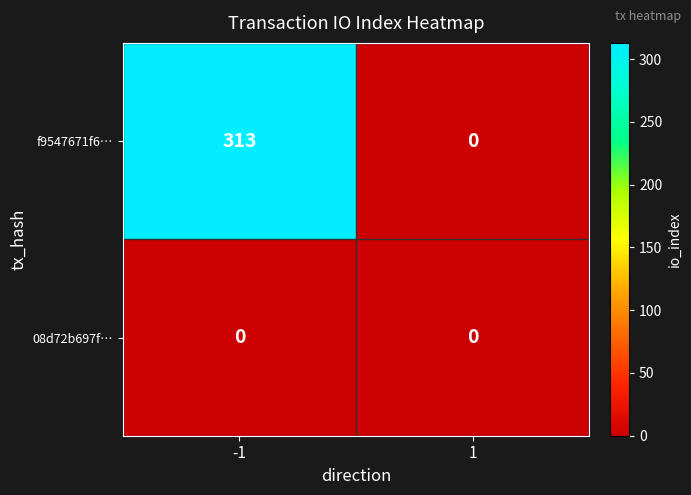

Rank the series at -1 from highest to lowest value.

f9547671f6…, 08d72b697f…